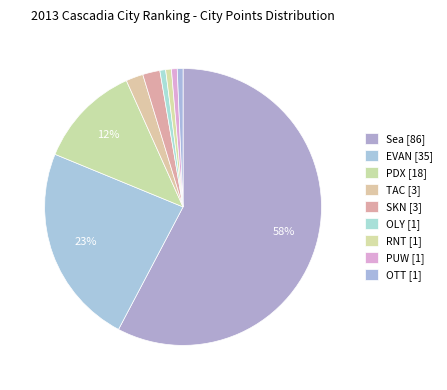

How many slices are in this pie chart?

9